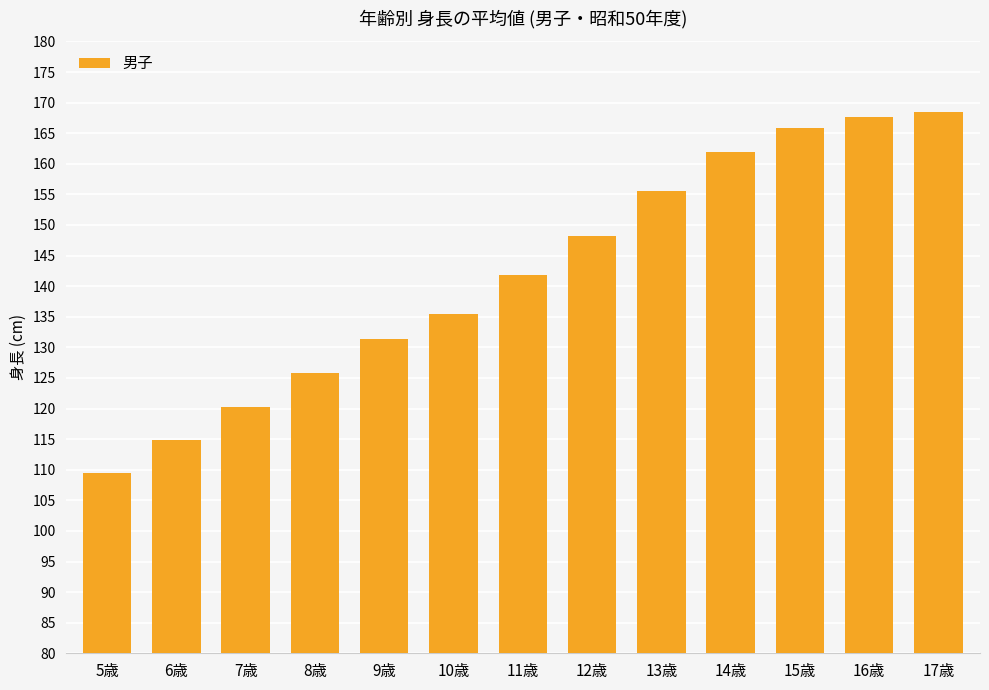

The chart shows a value of 125.8 at 8歳. True or false?

True